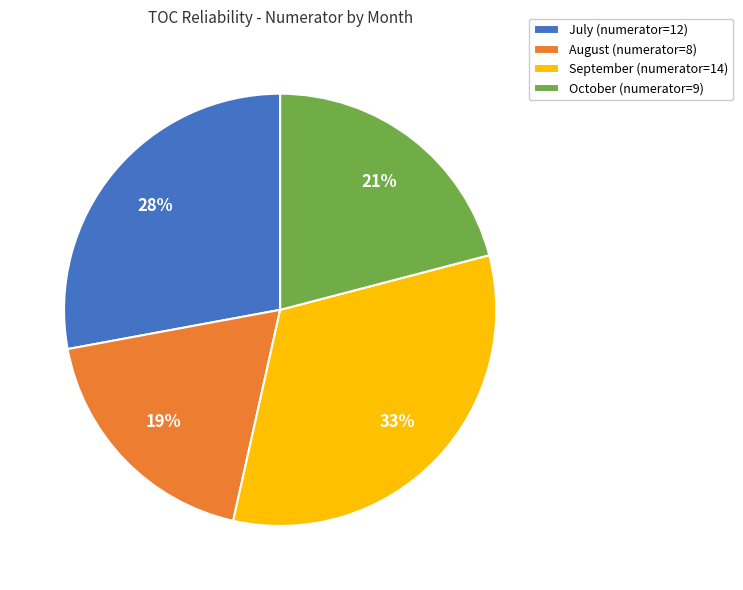

What is the smallest slice in the pie chart?

August